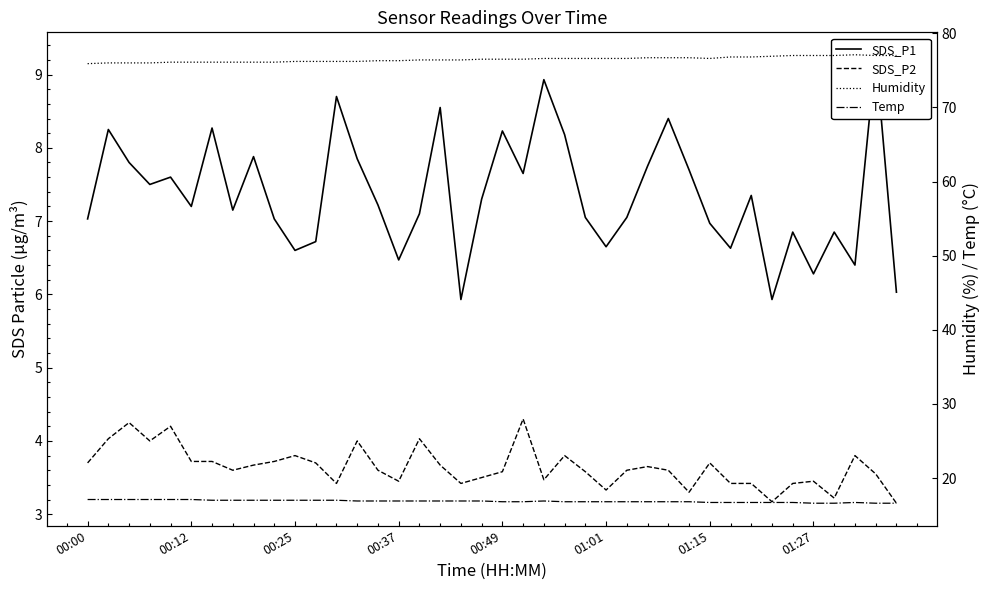

The value of SDS_P2 at 01:27 is 3.5. True or false?

True